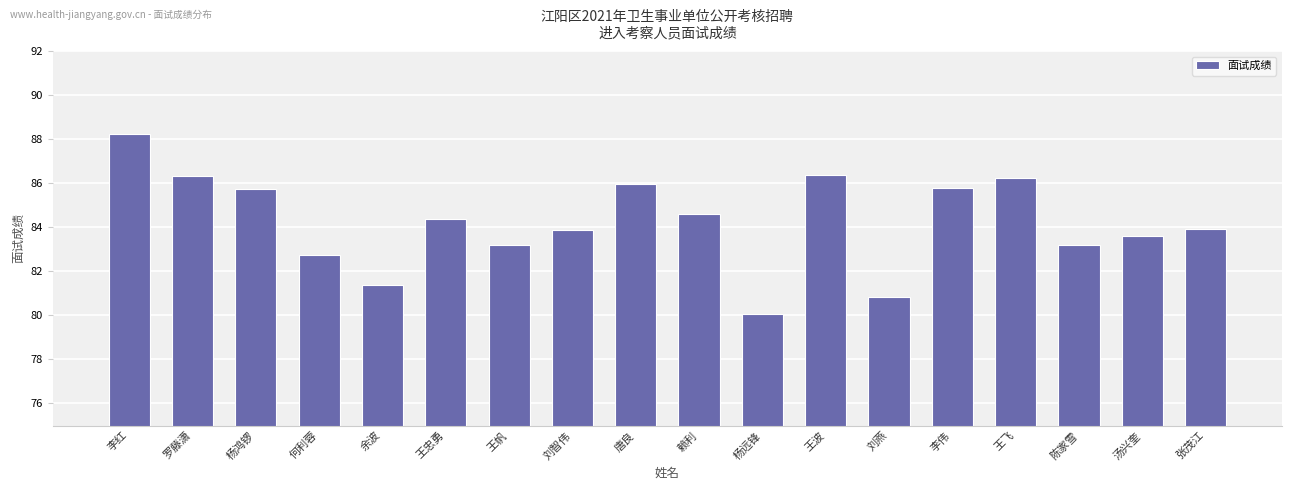

What is the ratio of the value at 赖利 to the value at 杨远锋?

1.1